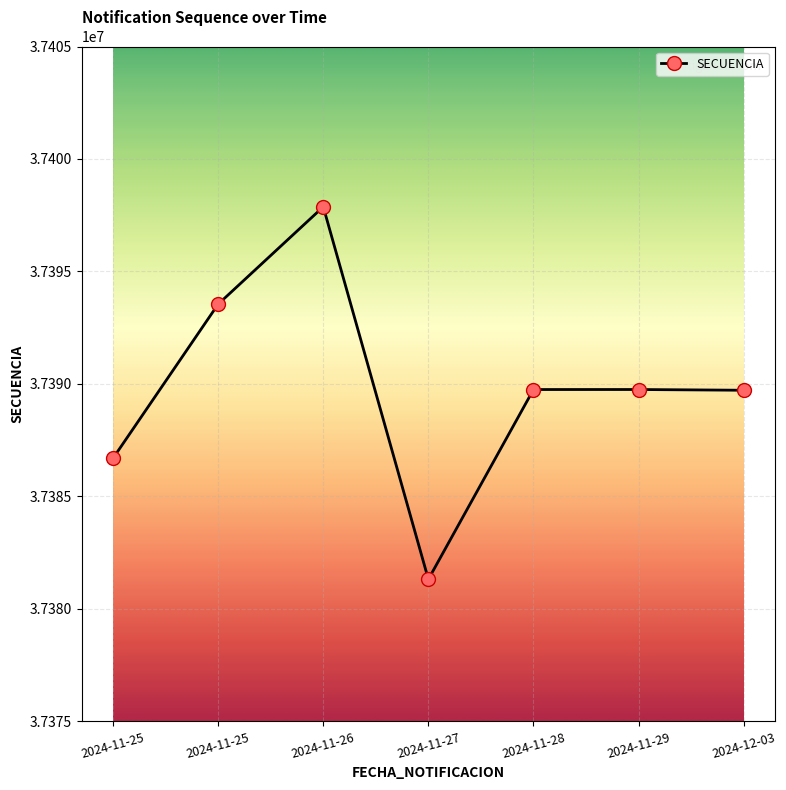

What is the label of the 7th point from the right?

2024-11-25